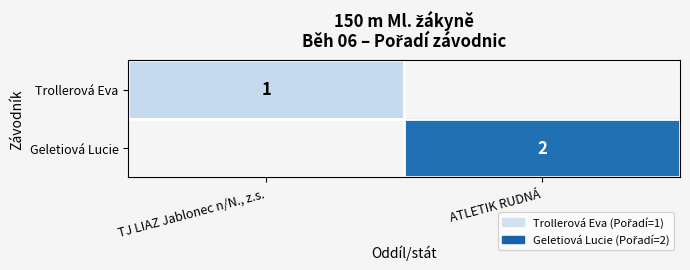

Is it true that Geletiová Lucie equals 2 at ATLETIK RUDNÁ?

True